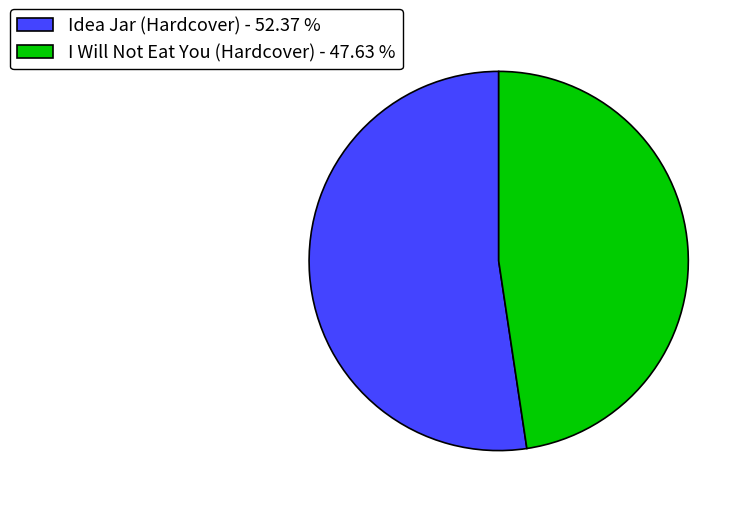

Between I Will Not Eat You (Hardcover) - 47.63 % and Idea Jar (Hardcover) - 52.37 %, which is larger?

Idea Jar (Hardcover) - 52.37 %